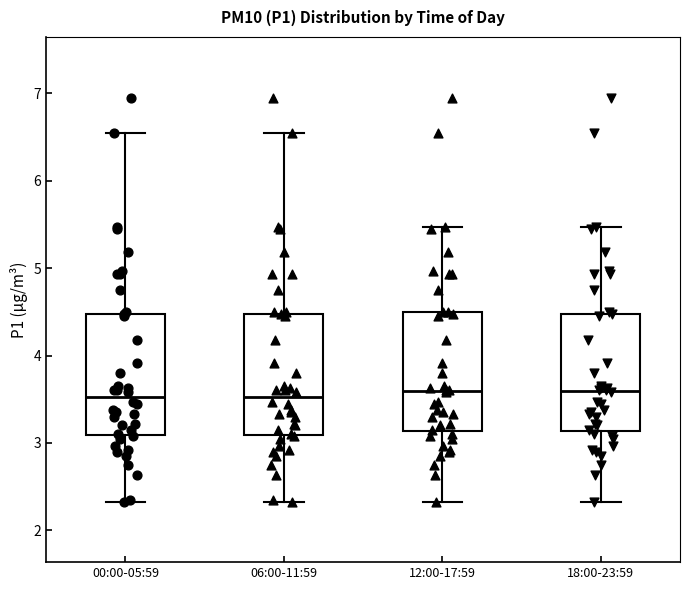

Where is the upper edge of the box for 00:00-05:59 on the y-axis? The values are not printed on the chart, so give them approximately, as read against the axis.

4.5